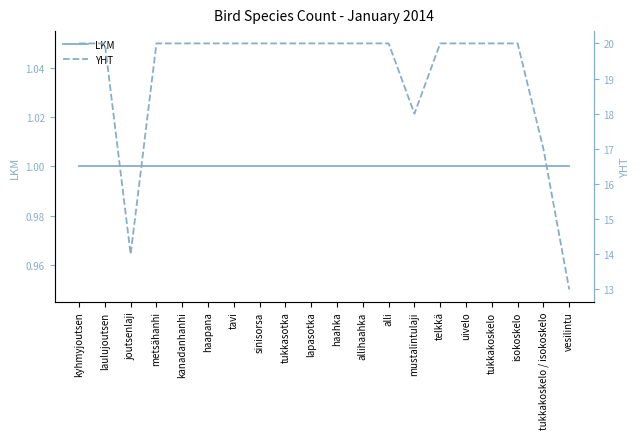

In YHT, how many points are lower than both neighbors (excluding endpoints)?

2